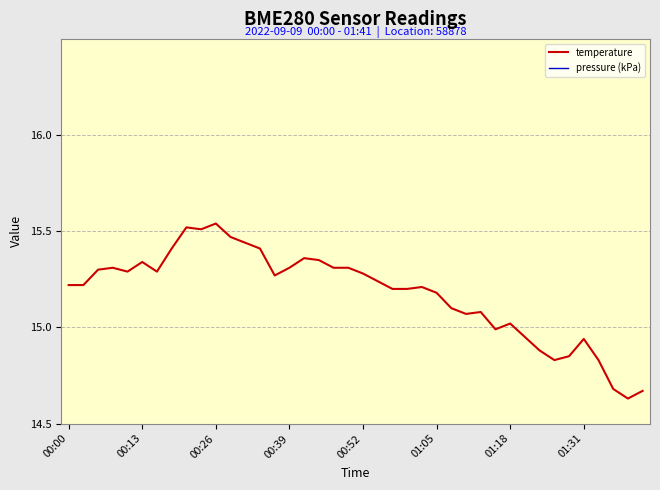

What is the sum of the temperature values at 26 and 9?

30.6